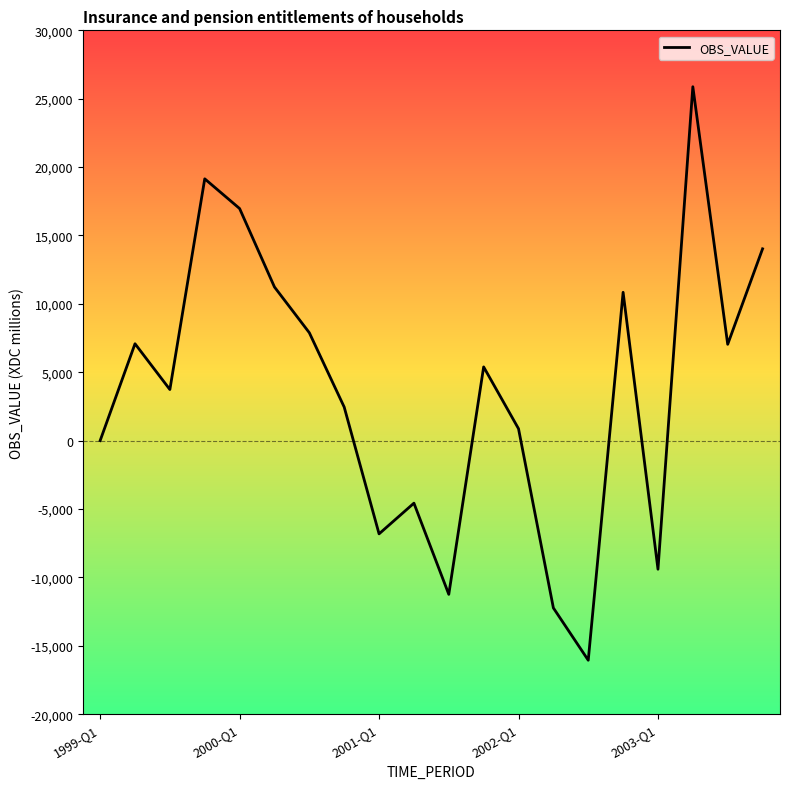

What is the maximum value shown in the chart?

25876.5